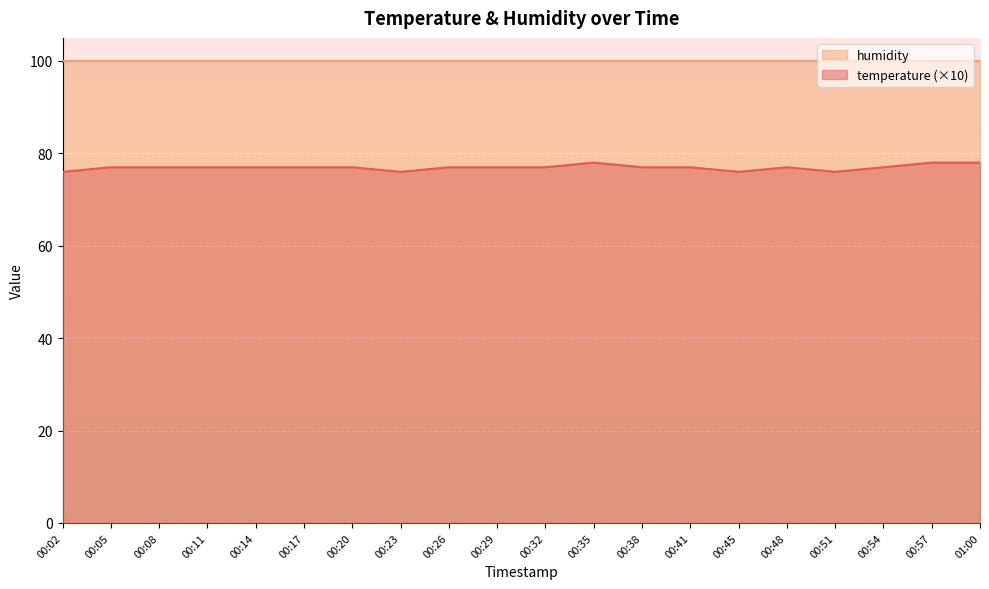

Count the values in the range 77 to 78.

16